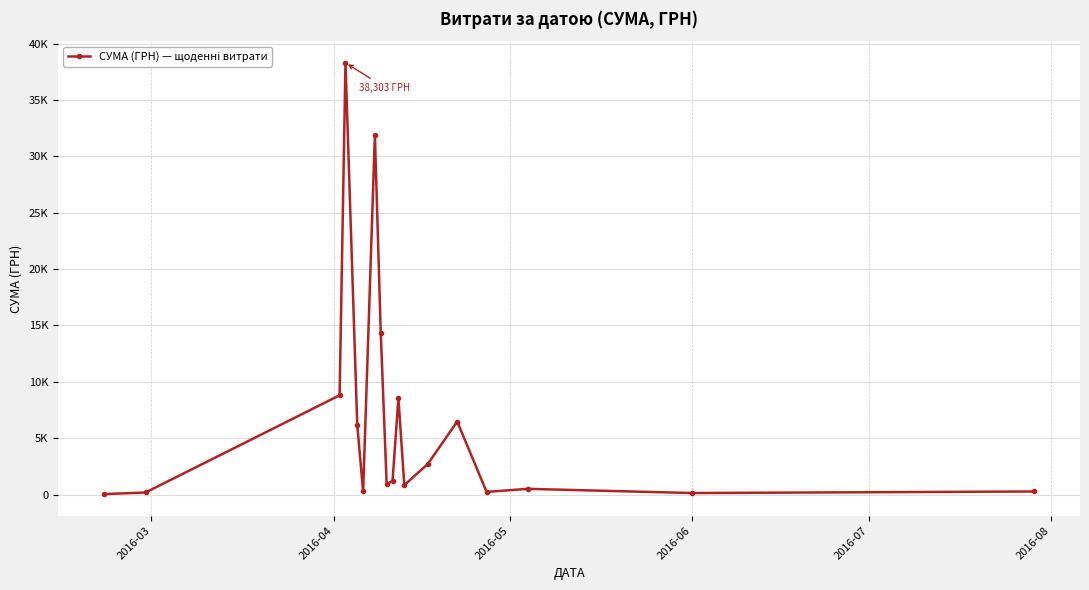

Does the chart have visible grid lines?

Yes